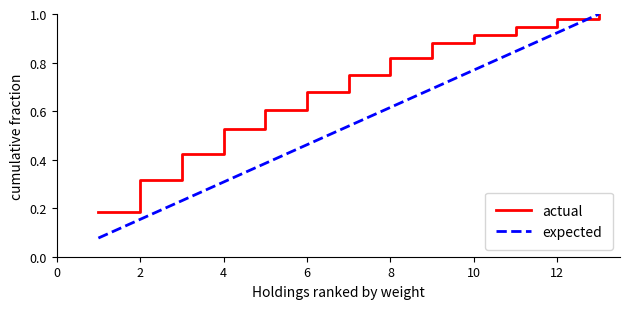

Which series has the largest total across all categories?

actual